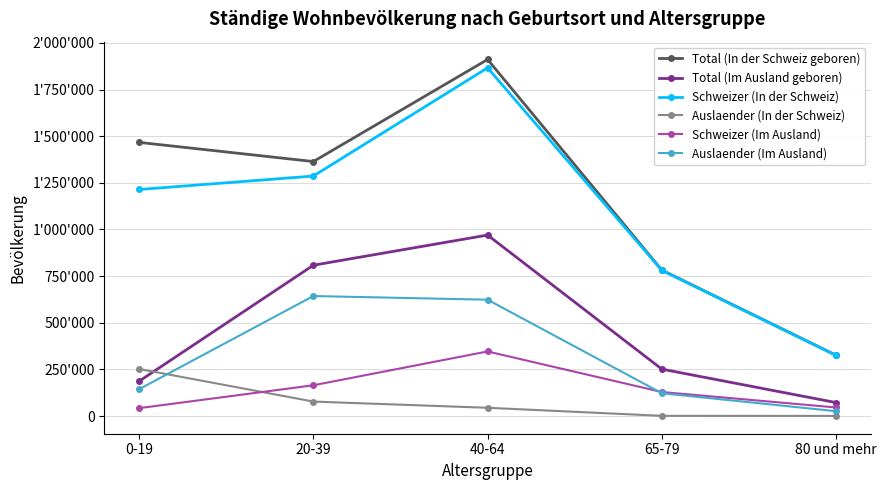

Rank the series at 20-39 from lowest to highest value.

Auslaender (In der Schweiz), Schweizer (Im Ausland), Auslaender (Im Ausland), Total (Im Ausland geboren), Schweizer (In der Schweiz), Total (In der Schweiz geboren)